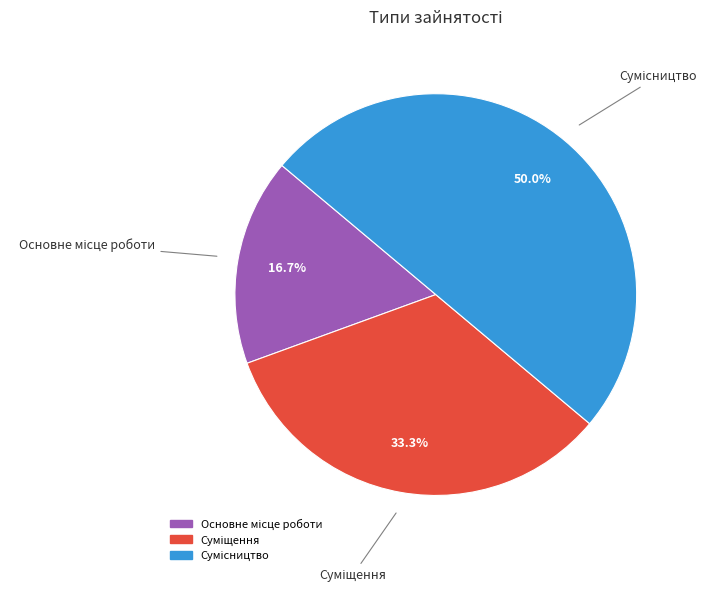

Count the number of slices in the pie.

3